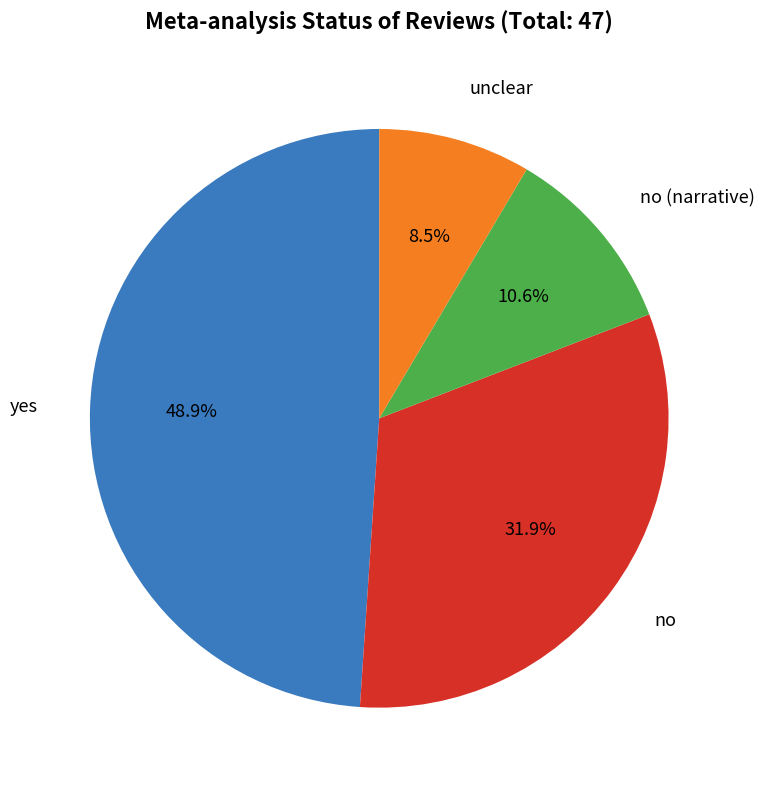

Count the number of slices in the pie.

4